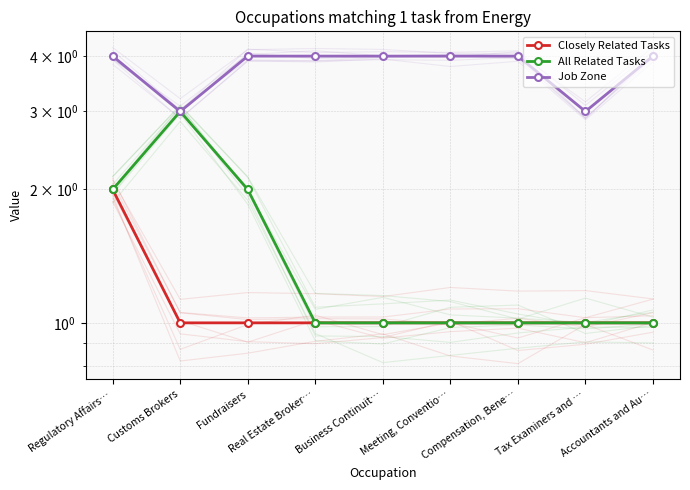

How many lines are shown in the chart?

3